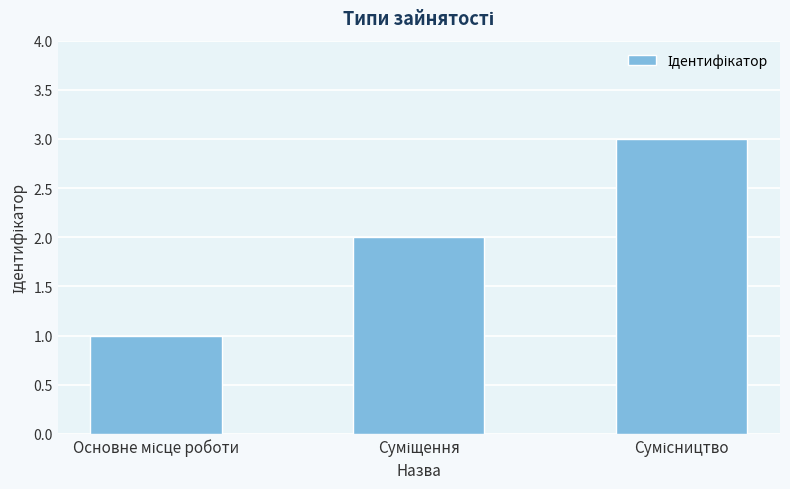

What is the value of the 2nd bar from the left?

2